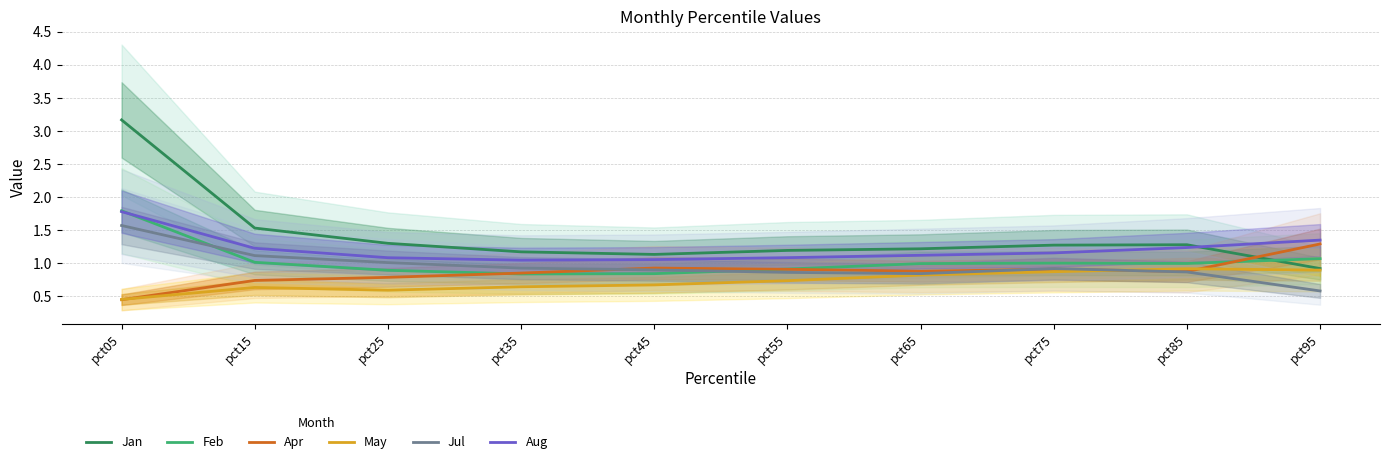

At which label is Aug closest to 1?

pct35